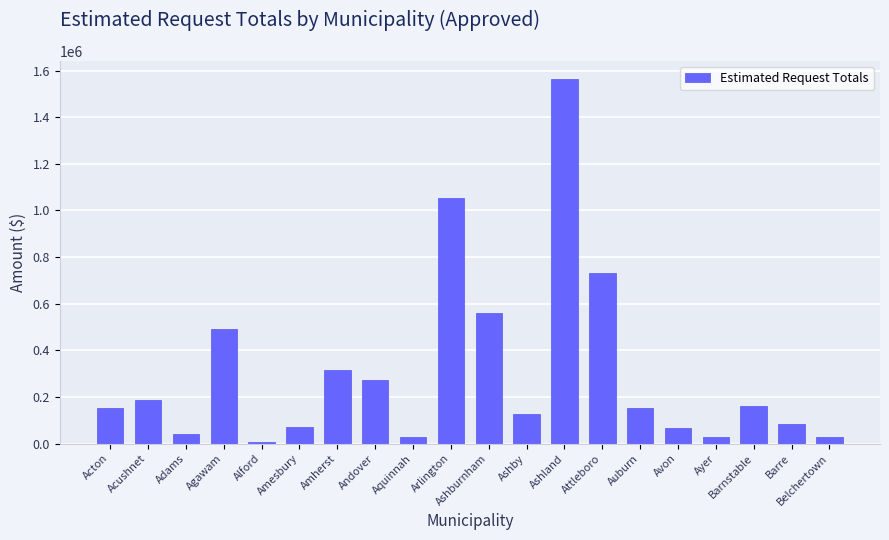

Does the chart contain any negative values?

No